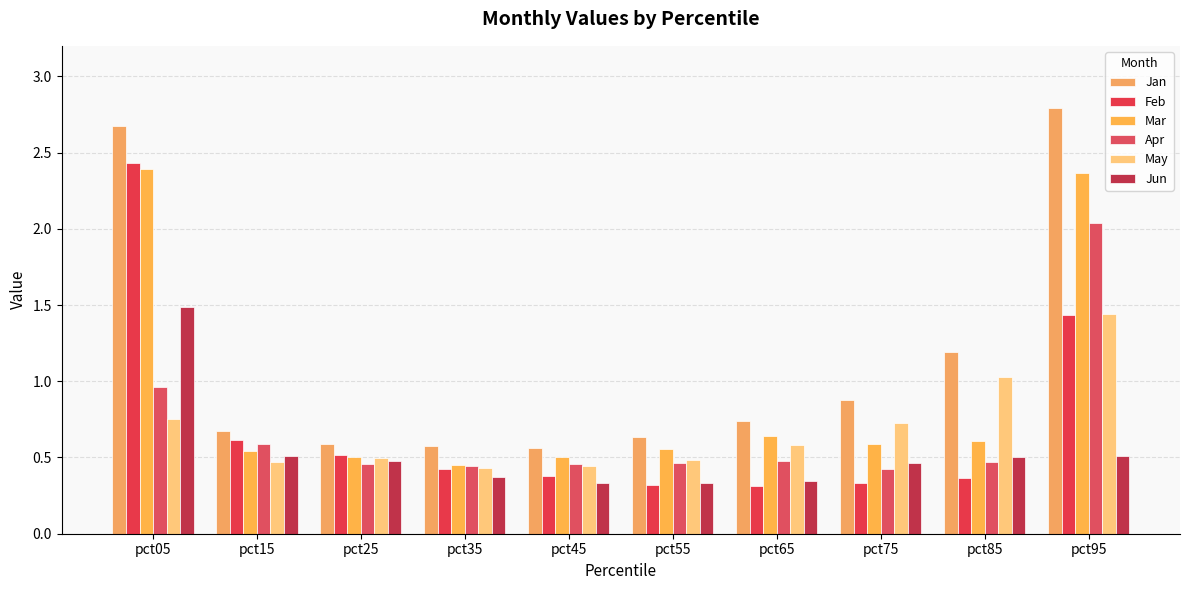

List the labels in order of Mar value, largest first.

pct05, pct95, pct65, pct85, pct75, pct55, pct15, pct25, pct45, pct35